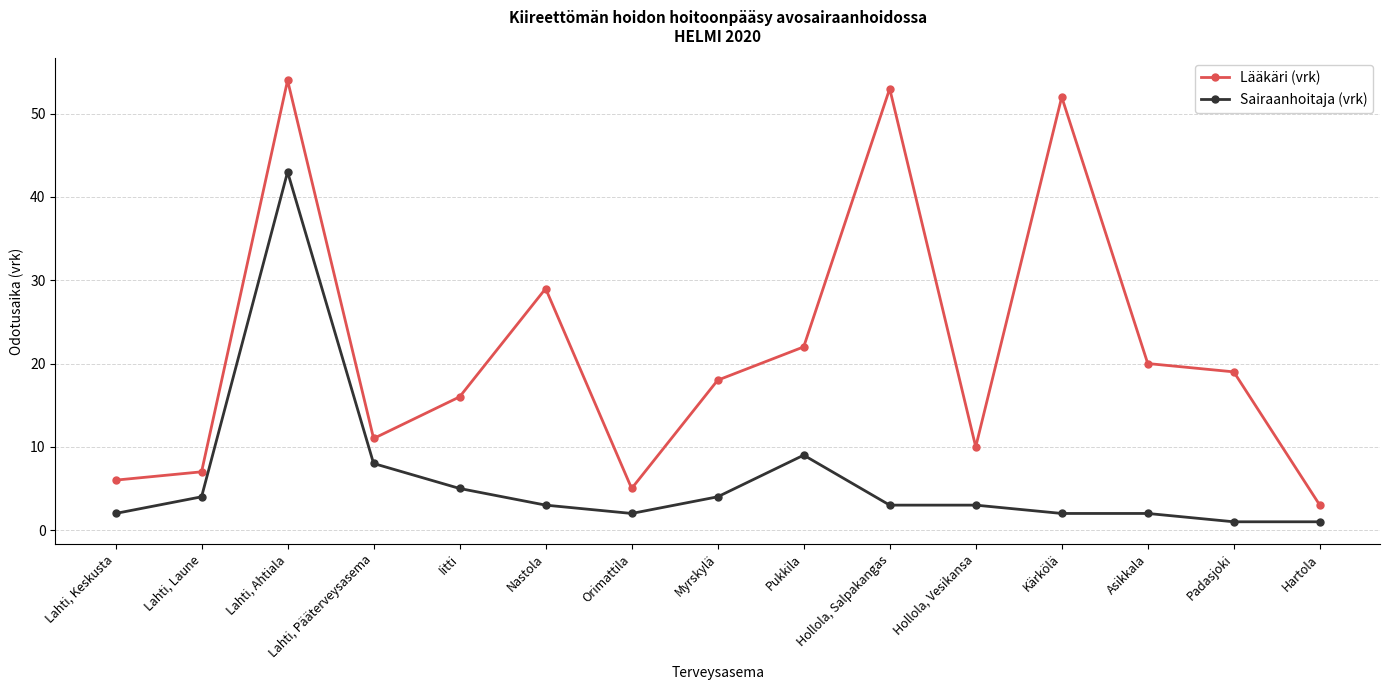

Which series has the largest total across all categories?

Lääkäri (vrk)